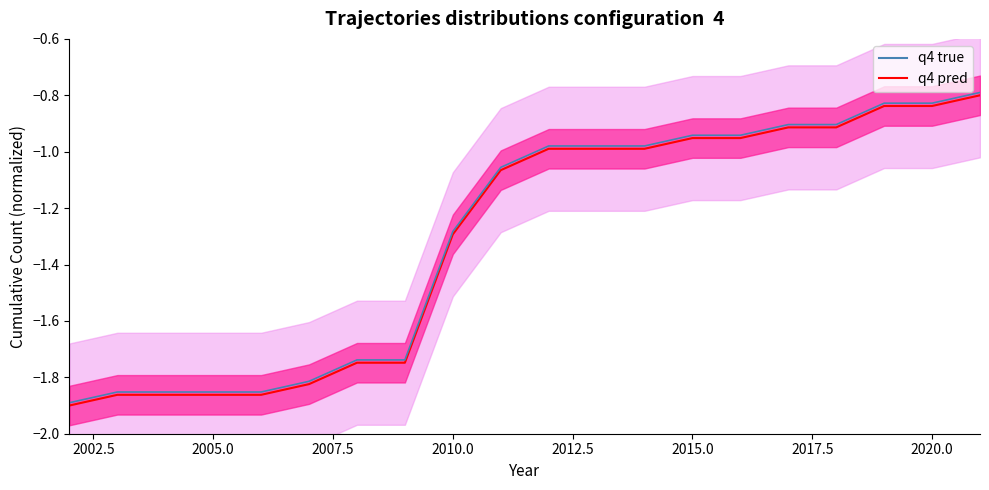

Is it true that the value at 2015.0 is -1.5?

False